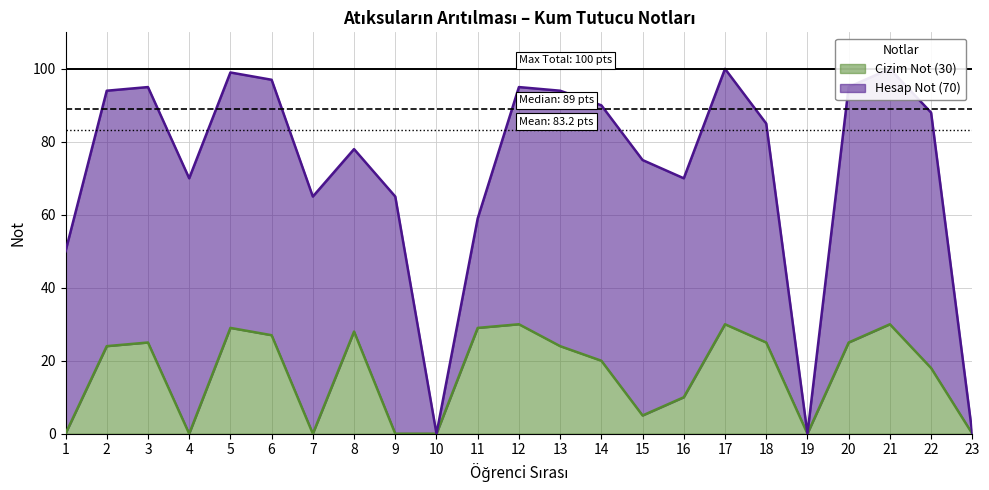

How many data points are above 24?

10